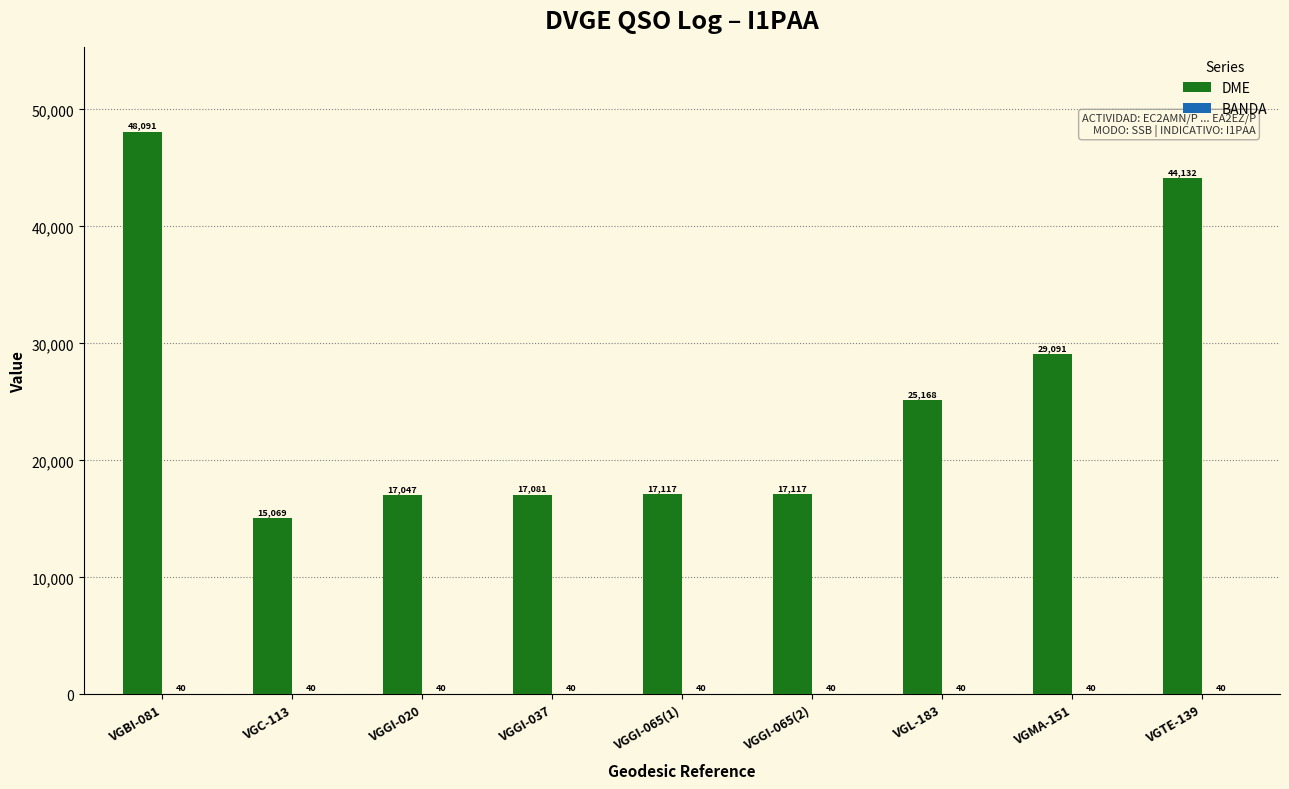

True or false: DME has a value of 60938 at VGTE-139.

False